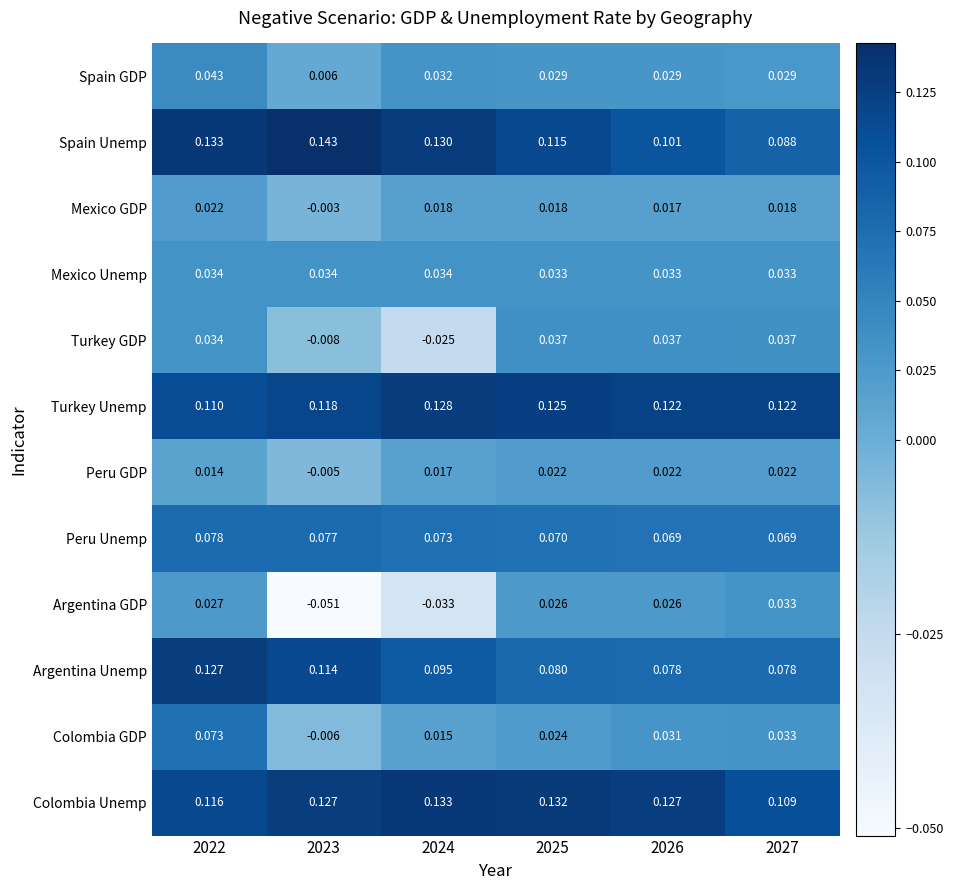

At how many categories does at least one series exceed 0?

6